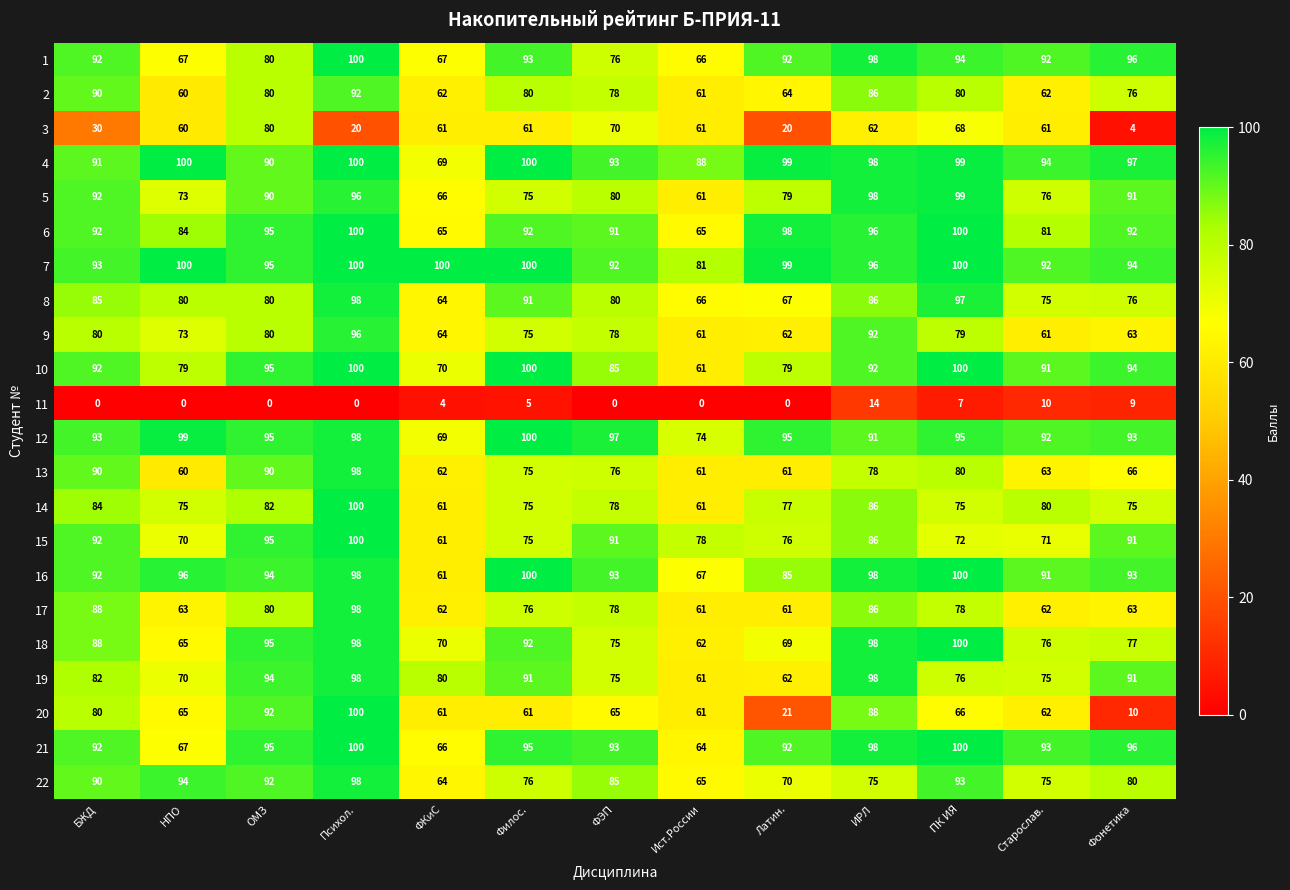

Which category has the lowest value in the 12 series?

ФКиС